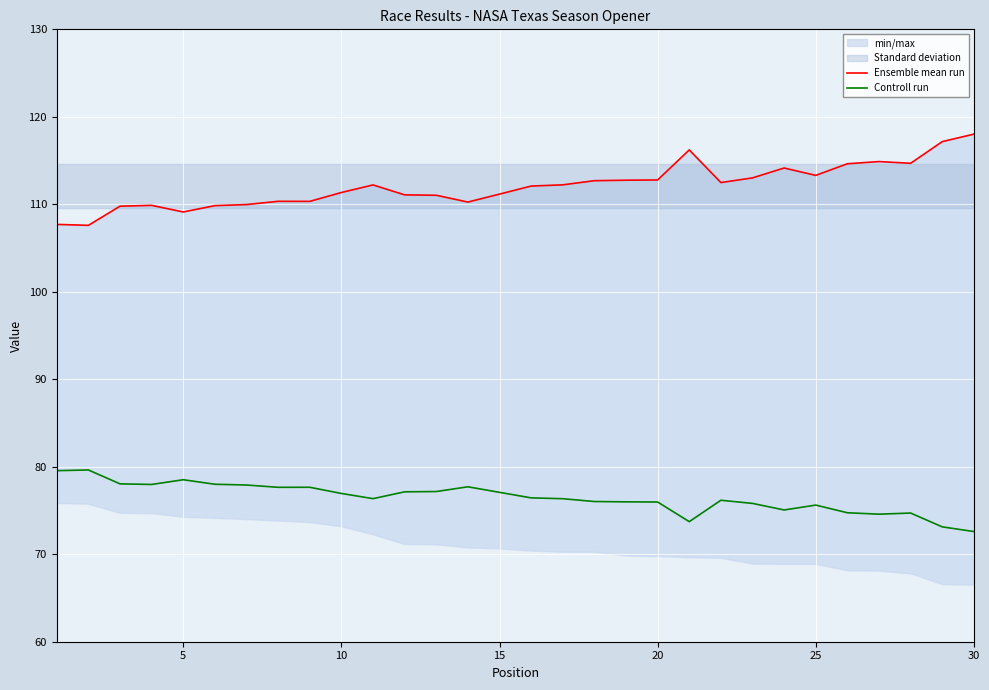

Reading left to right, transcribe all the data shown in this chart.

Ensemble mean run: 107.7	107.6	109.8	109.9	109.1	109.8	110.0	110.3	110.3	111.3	112.2	111.1	111.0	110.3	111.2	112.1	112.2	112.7	112.8	112.8	116.2	112.5	113.0	114.1	113.3	114.6	114.9	114.7	117.2	118.0
Controll run: 79.6	79.6	78.0	78.0	78.5	78.0	77.9	77.7	77.7	76.9	76.4	77.1	77.2	77.7	77.1	76.4	76.3	76.0	76.0	76.0	73.7	76.2	75.8	75.1	75.6	74.7	74.6	74.7	73.1	72.6